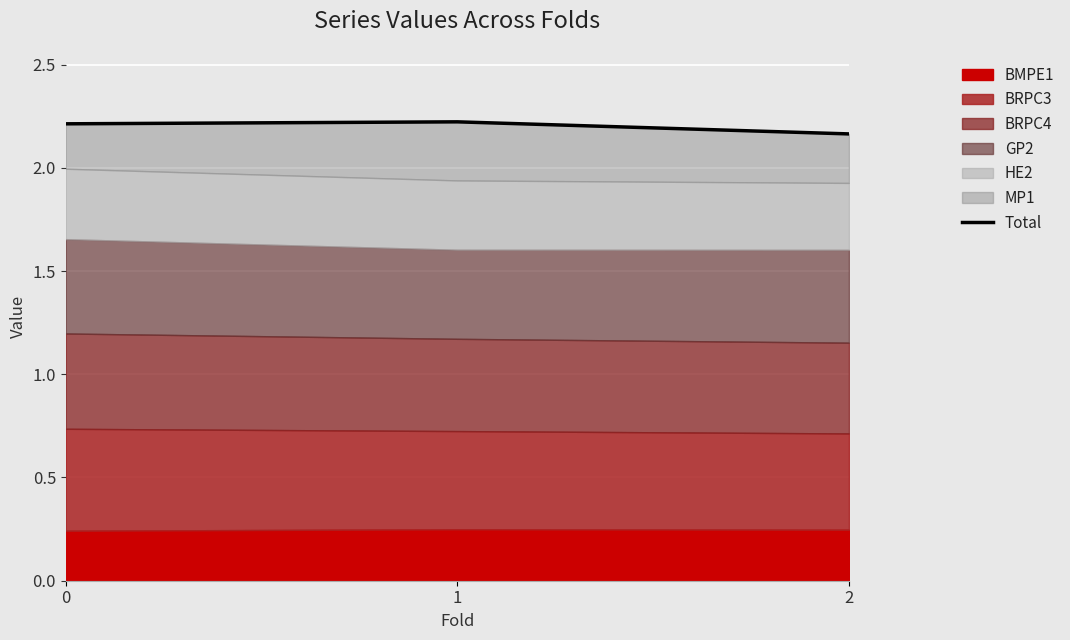

Is it true that the value at 1 is 2.2?

True